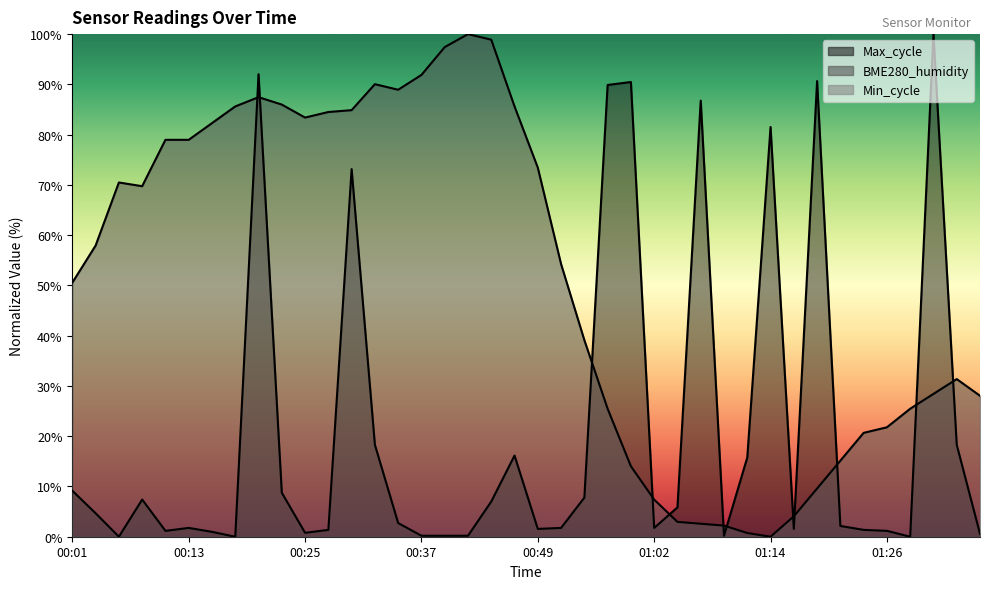

At which category is the sum across all series the highest?

00:20